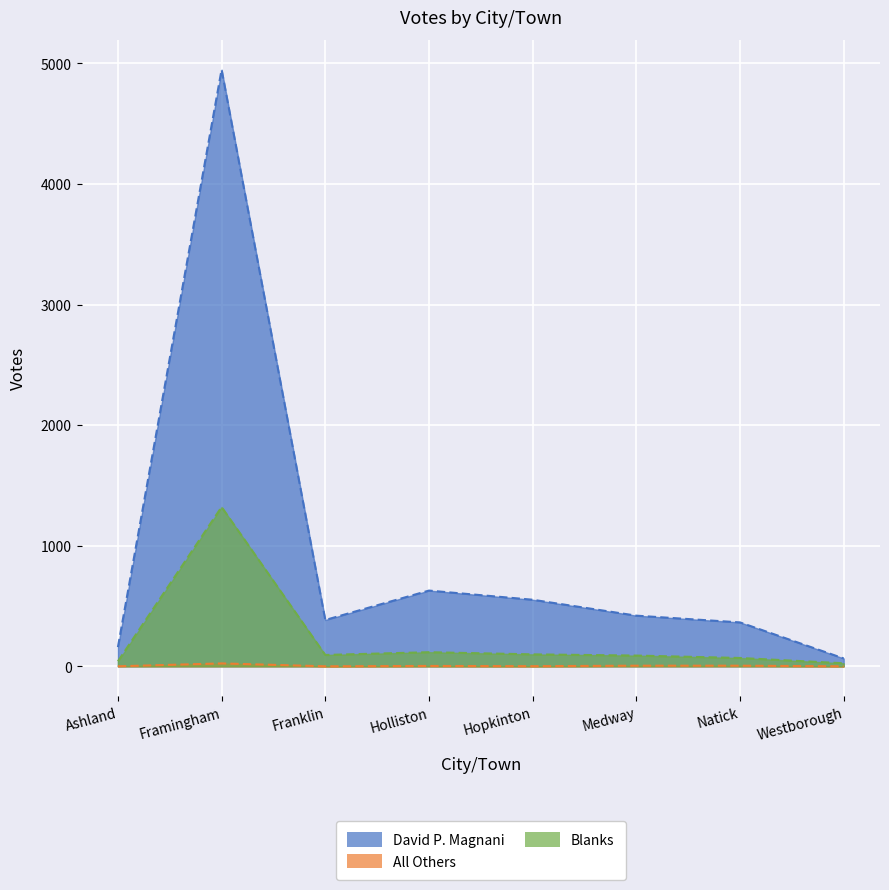

Reading right to left, what are all the values shown in this chart?

David P. Magnani: 65	364	420	552	628	384	4948	159
All Others: 0	5	5	1	3	0	24	0
Blanks: 25	69	89	99	117	94	1321	41